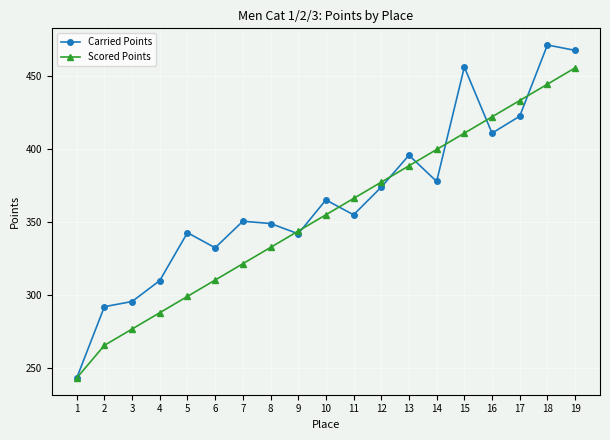

What are all the series names shown in the legend?

Carried Points, Scored Points